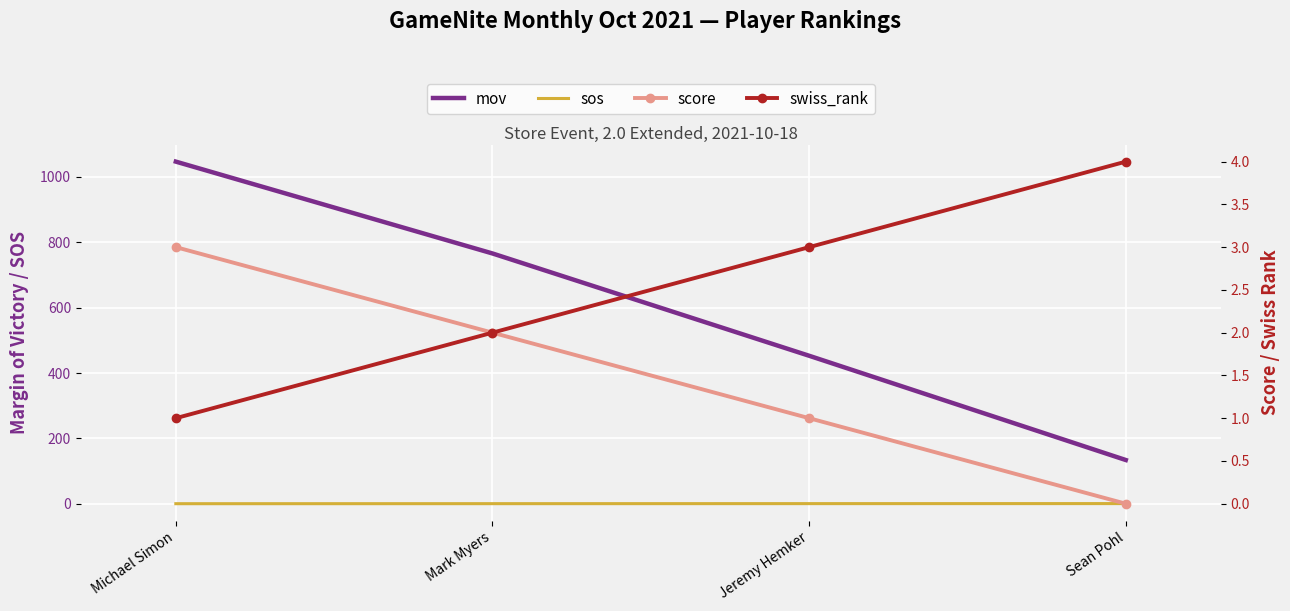

How many categories are shown in the chart?

4